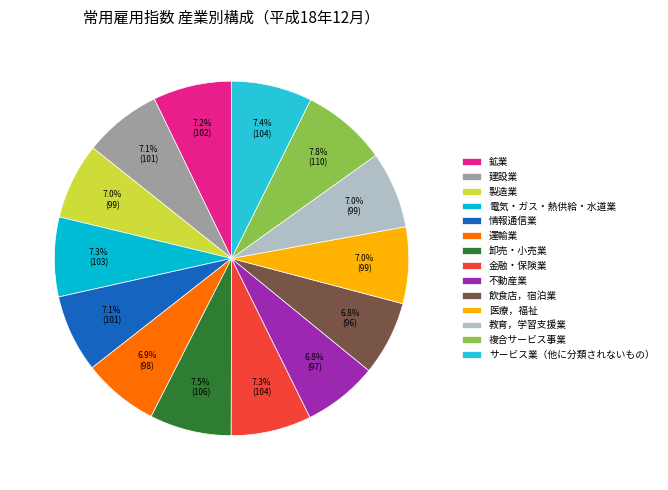

What is the ratio of the value at サービス業（他に分類されないもの） to the value at 建設業?

1.0